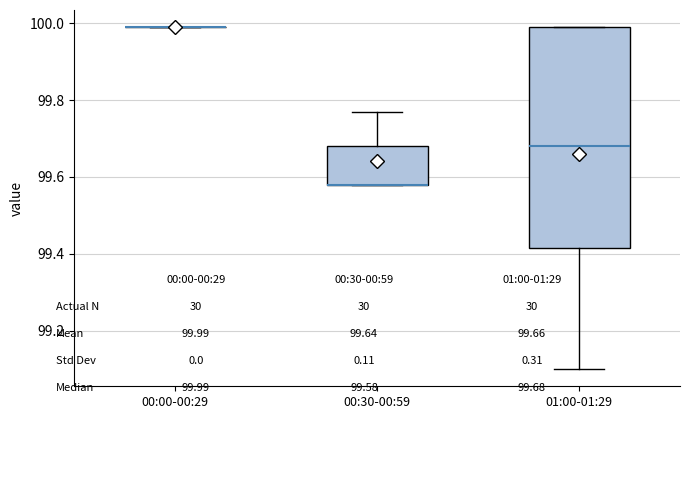

Comparing the boxes themselves (not the whiskers), which one is the tallest?

01:00-01:29